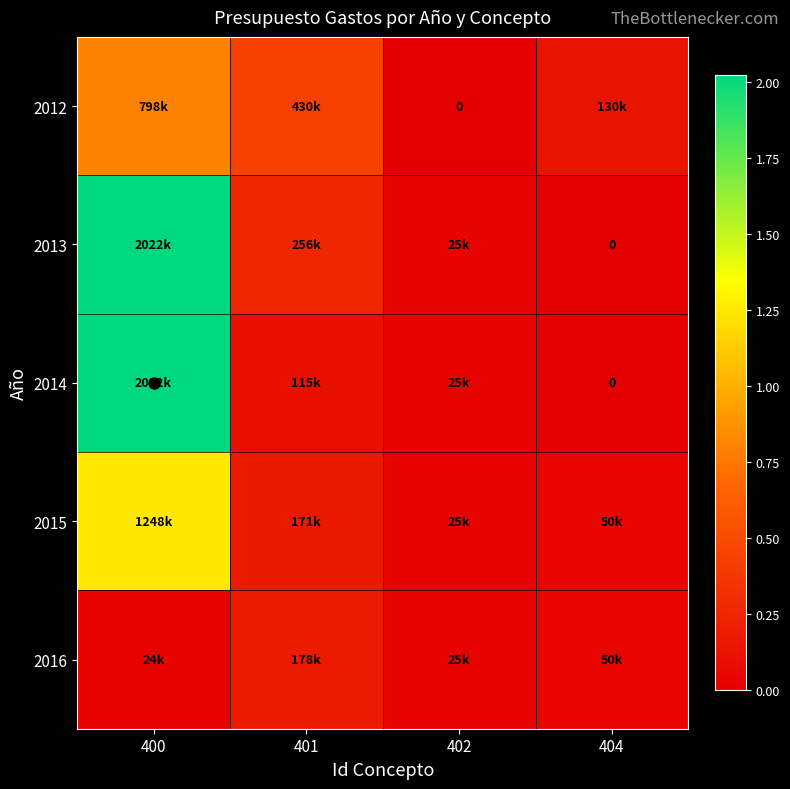

Between 404 and 401, which is larger?

401